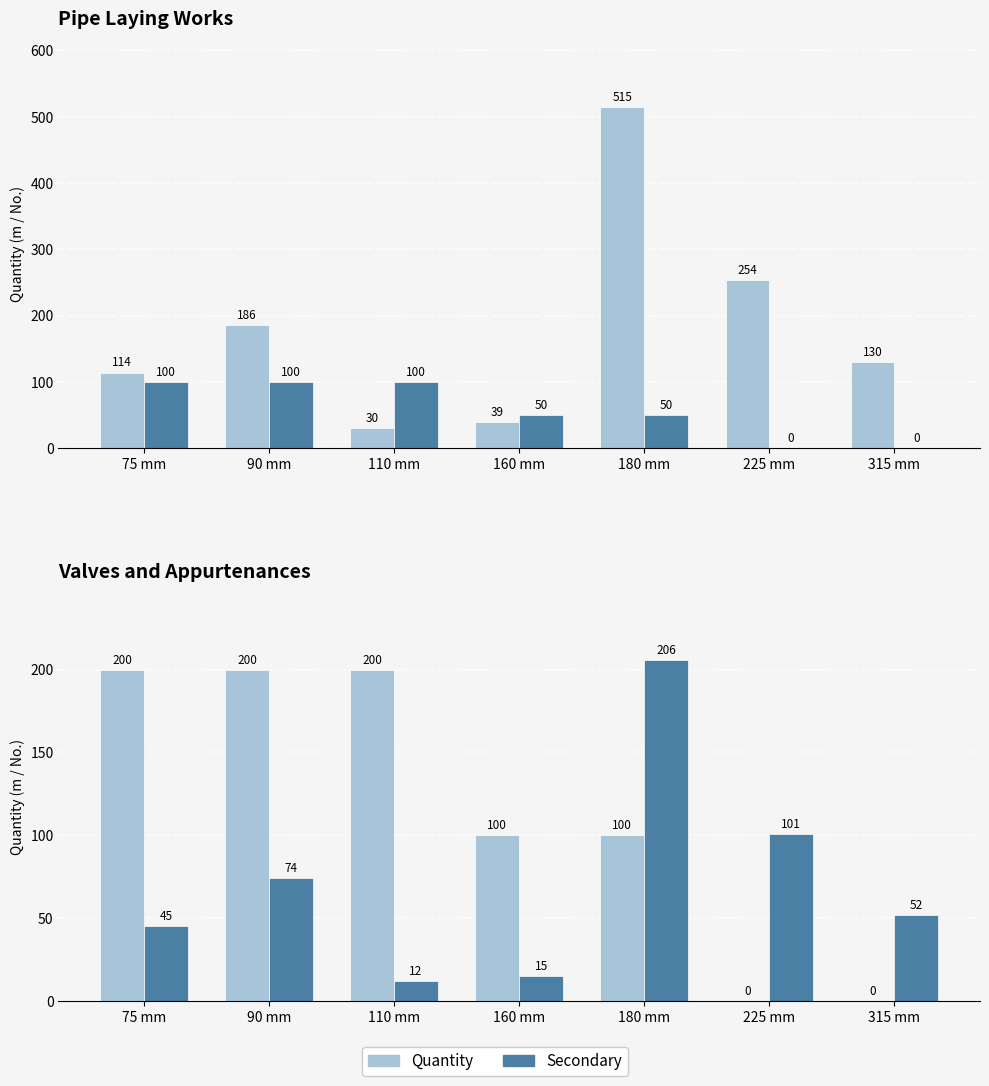

True or false: Quantity has a value of 340 at 90 mm.

False